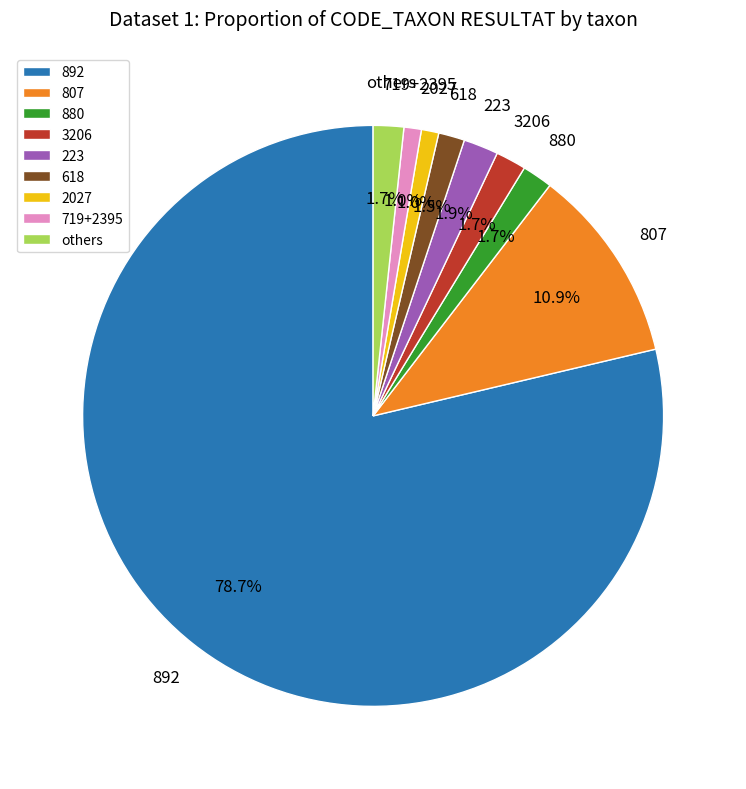

Count the number of slices in the pie.

9